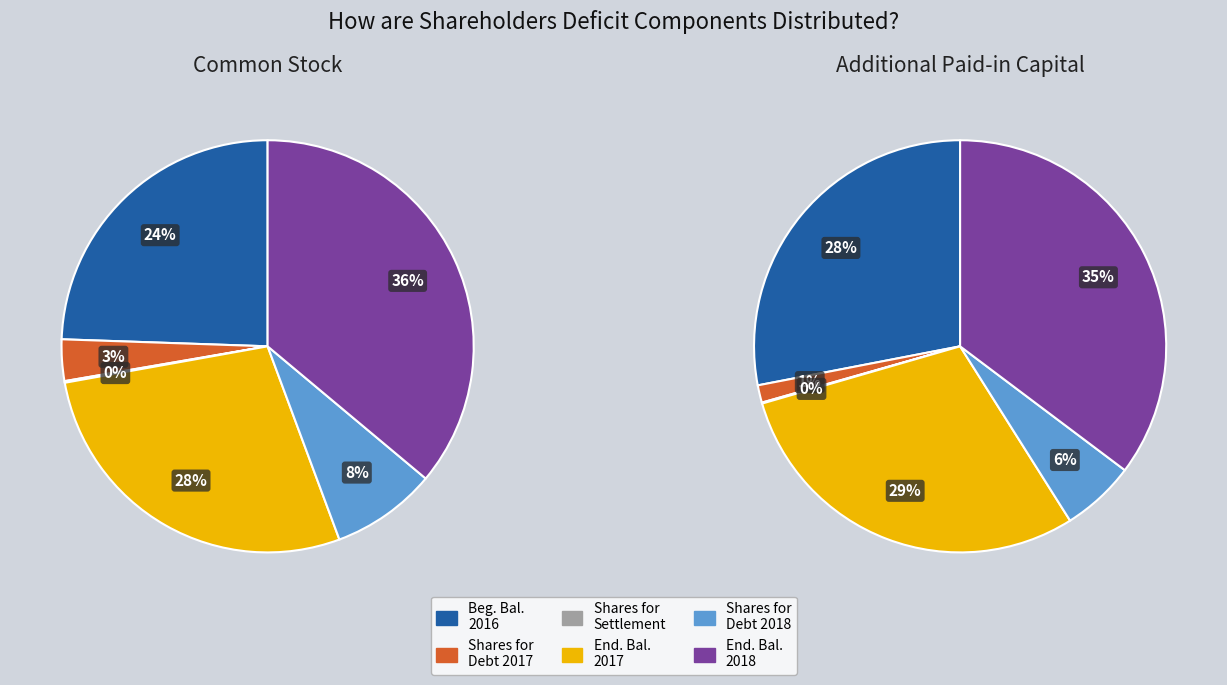

Which slice is the largest?

Ending Balance Dec. 31, 2018